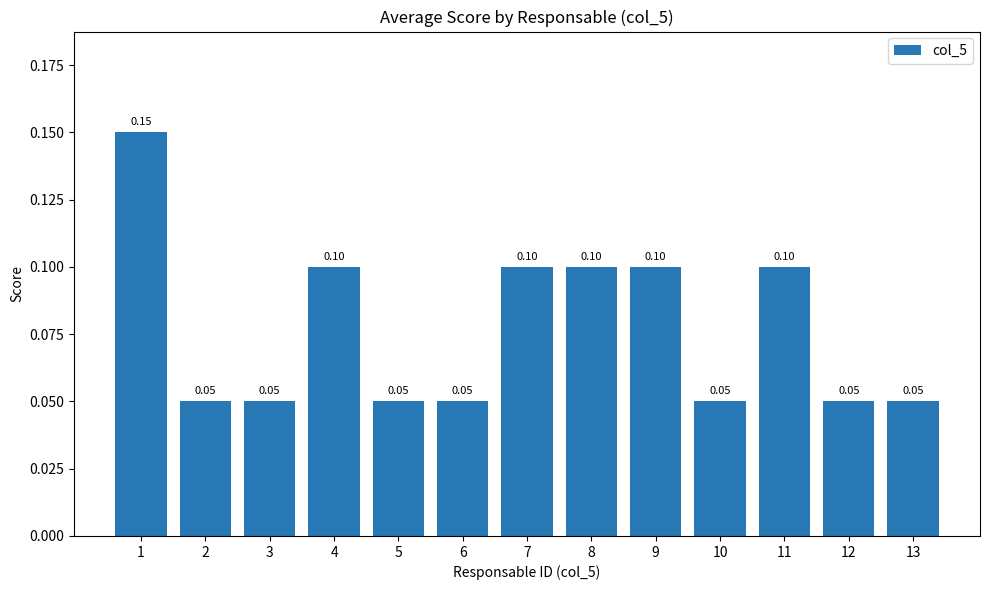

What is the sum of all values?

1.0